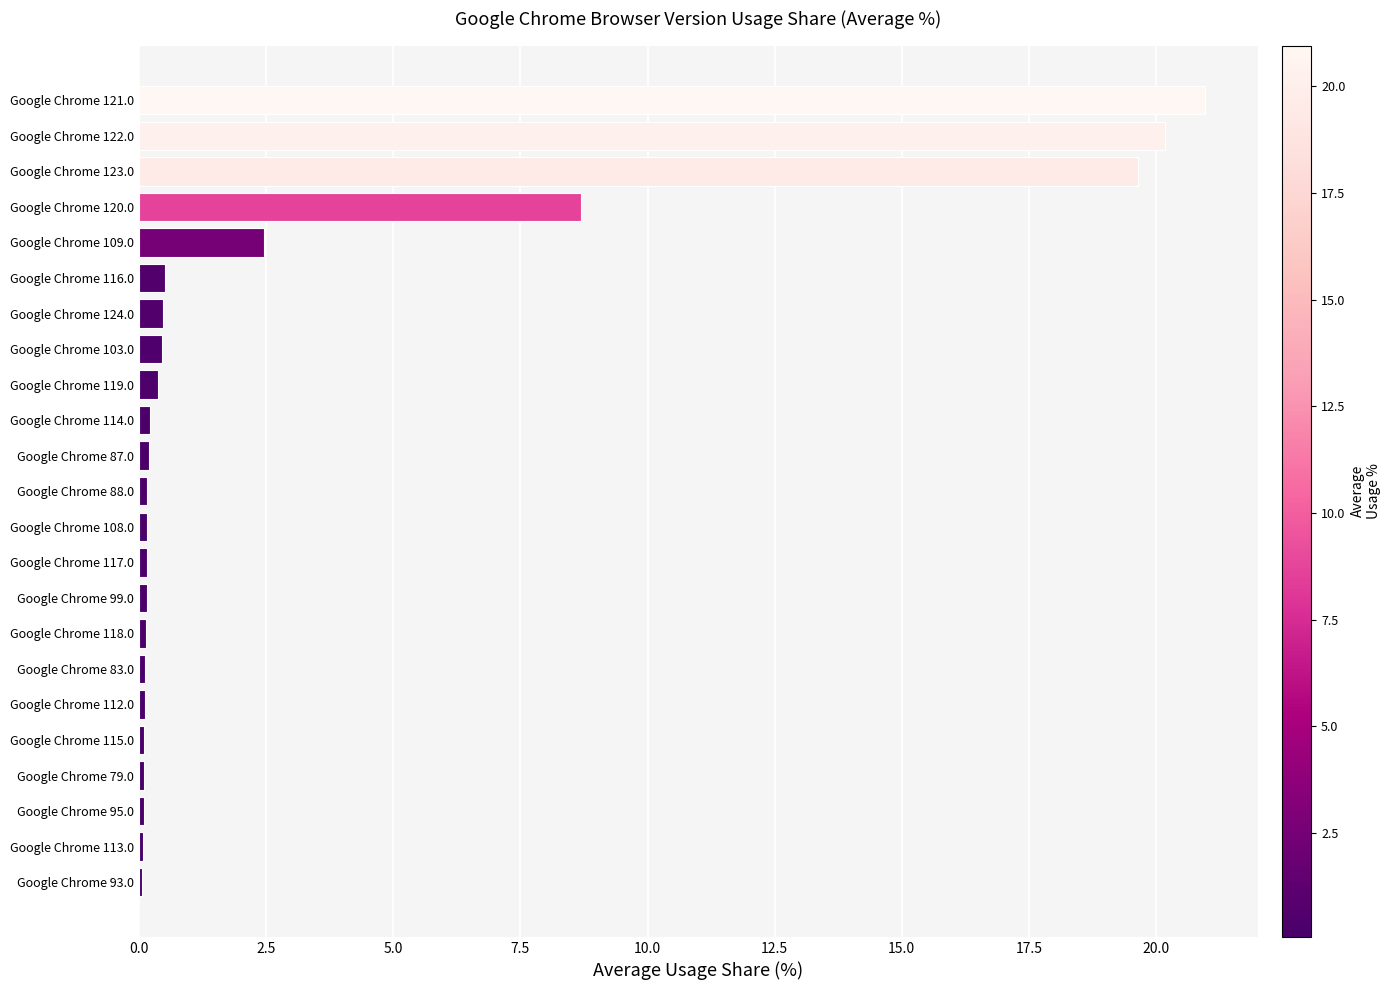

Which label corresponds to the largest value in the chart?

Google Chrome 121.0